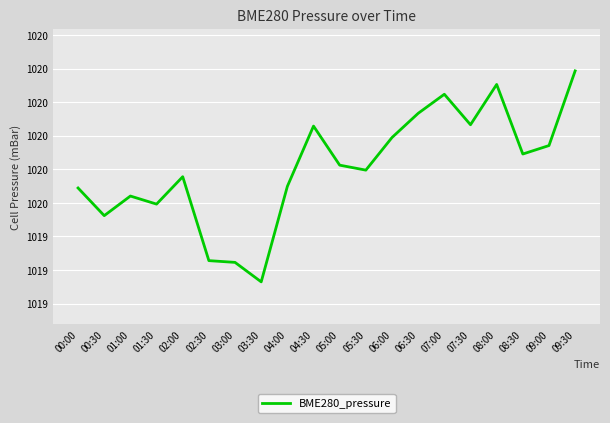

Rank the categories by value from highest to lowest.

09:30, 08:00, 07:00, 06:30, 07:30, 04:30, 06:00, 09:00, 08:30, 05:00, 05:30, 02:00, 04:00, 00:00, 01:00, 01:30, 00:30, 02:30, 03:00, 03:30